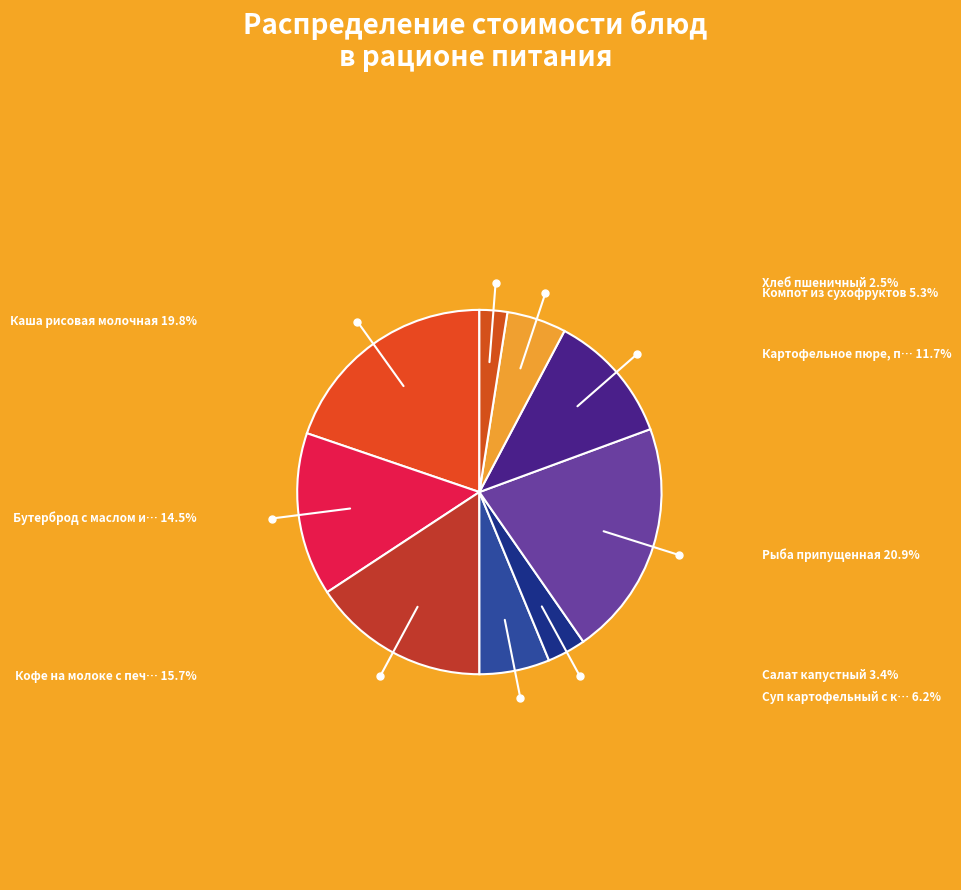

How many slices are in this pie chart?

9